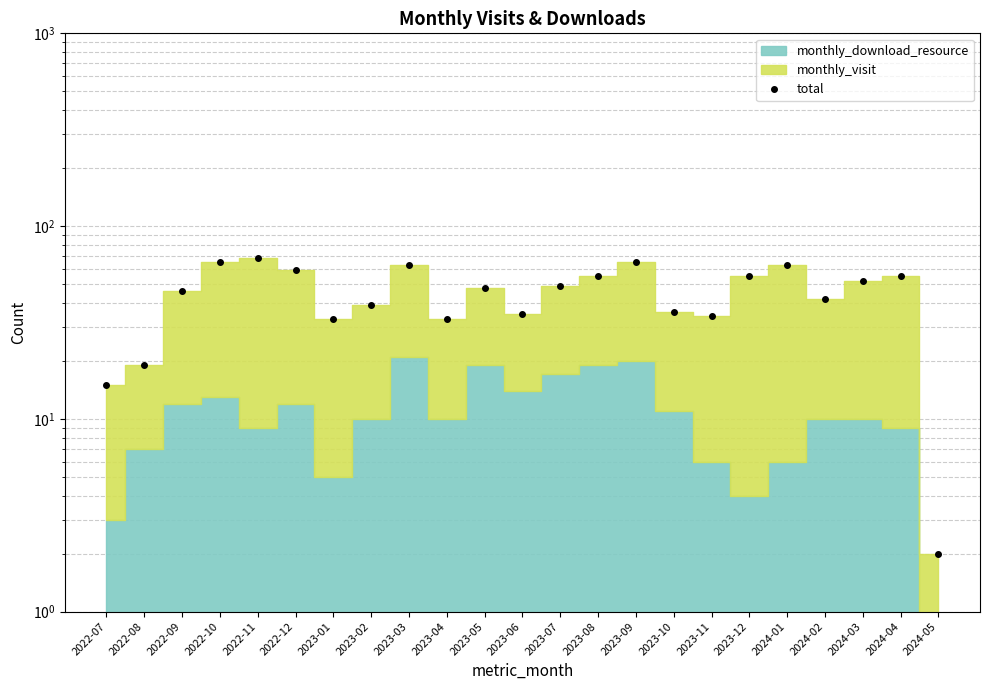

Count the number of categories in the chart.

23